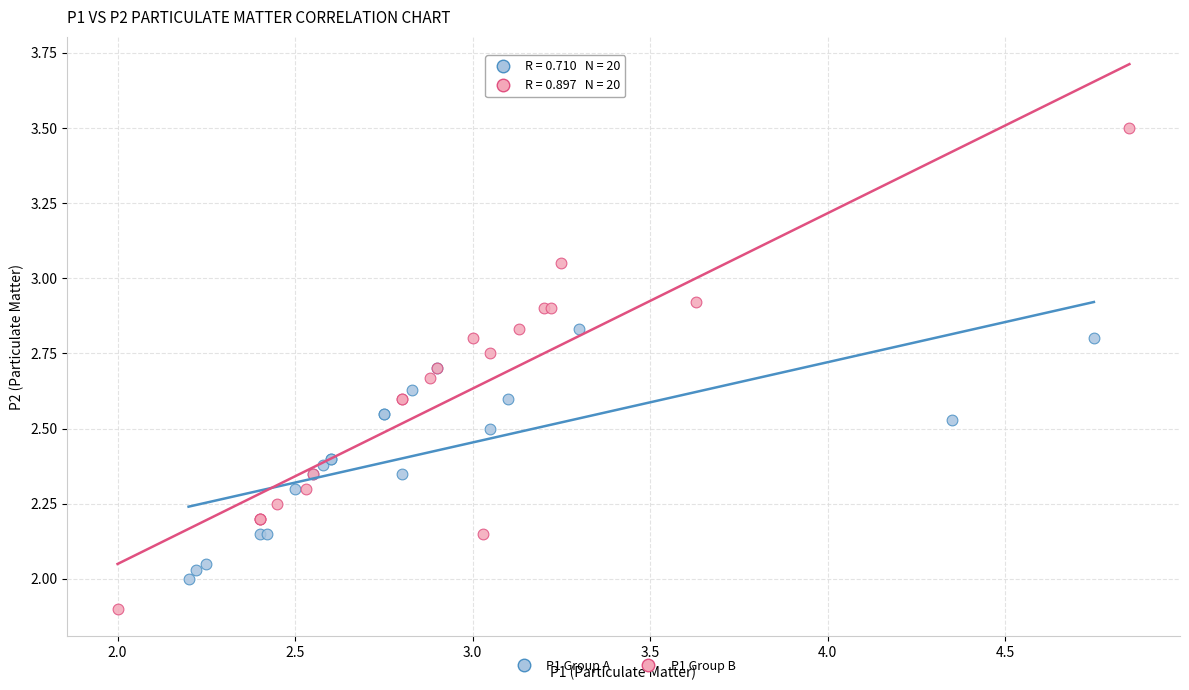

Which series has the widest spread of Y values?

P1 Group B